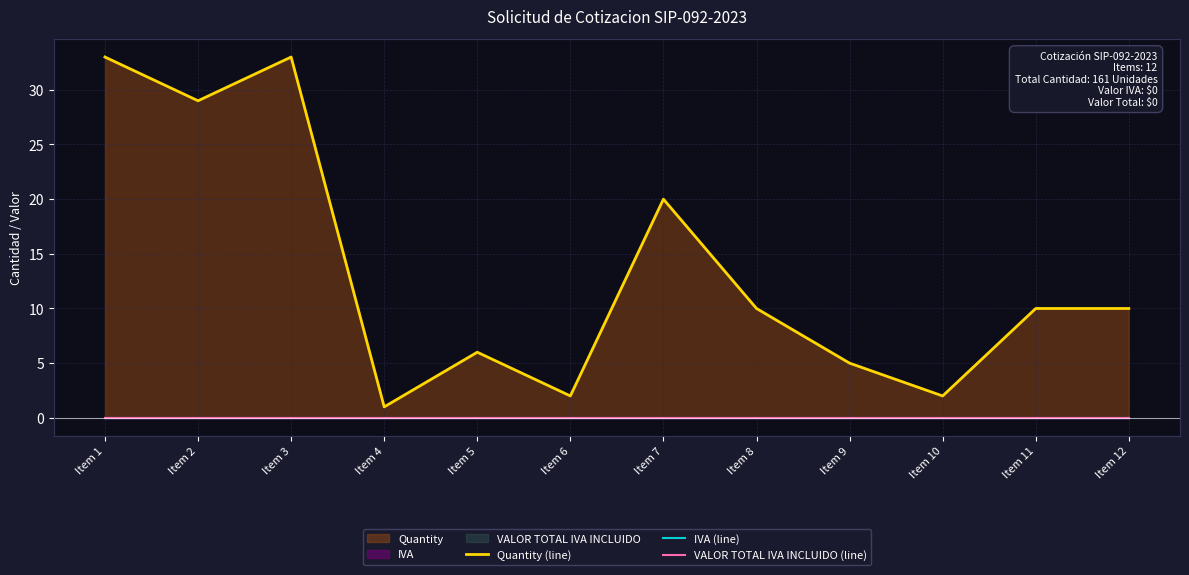

Which series has the widest spread of values?

Quantity (line)